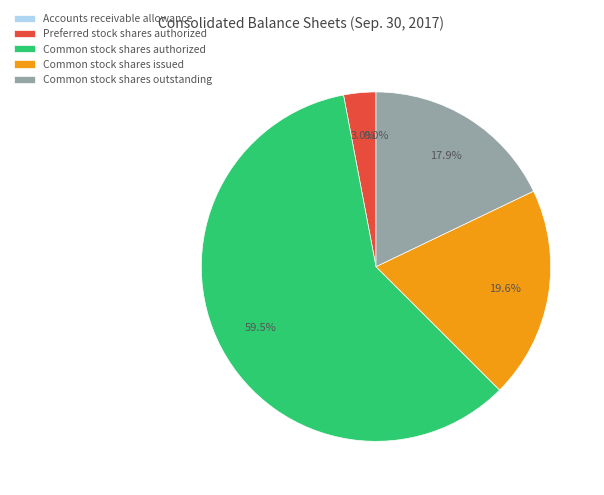

What is the largest slice in the pie chart?

Common stock shares authorized